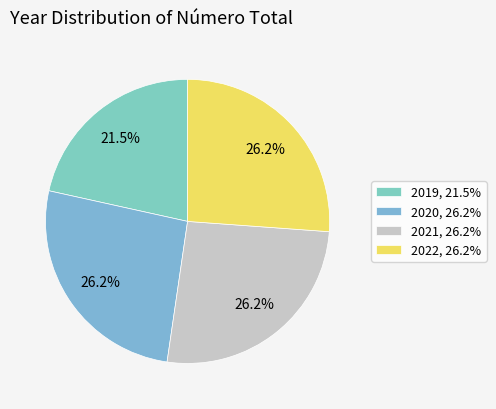

Which slice is the smallest?

2019